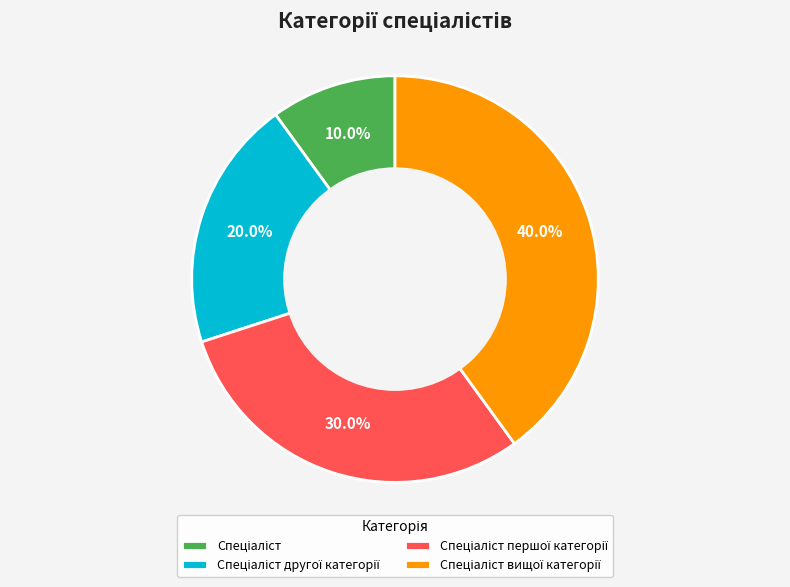

Does any single category account for the majority?

No